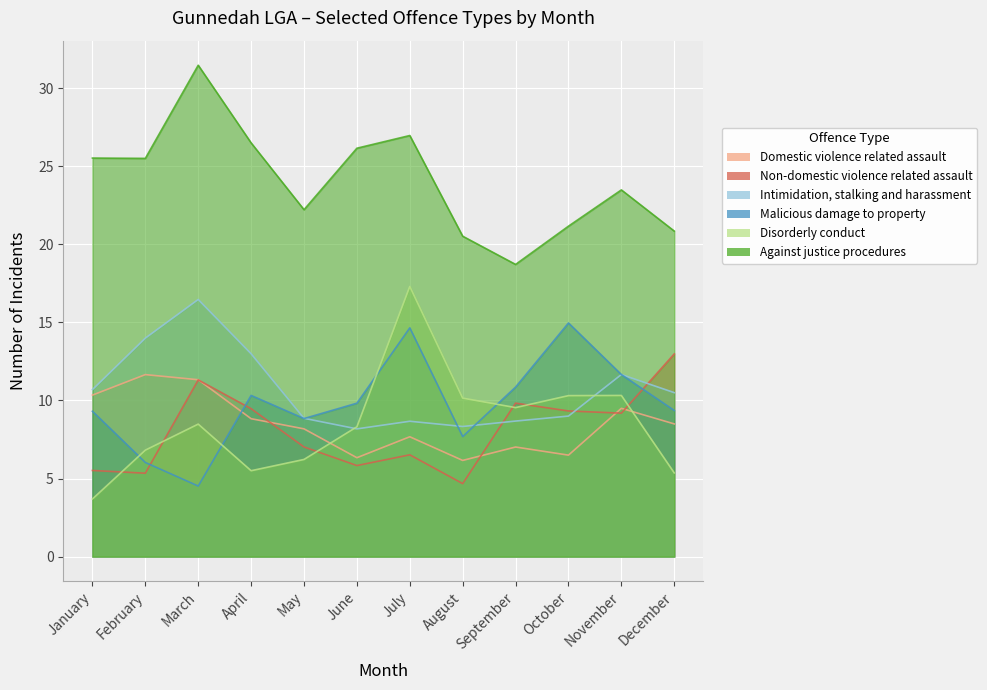

How many data points does each series have?

12